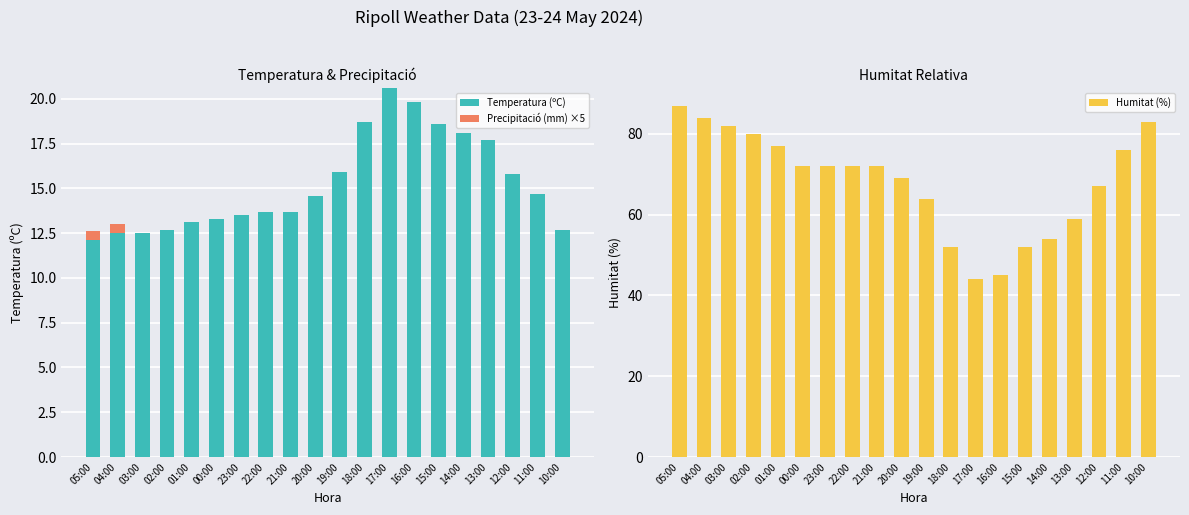

What is the maximum value for Humitat (%)?

87